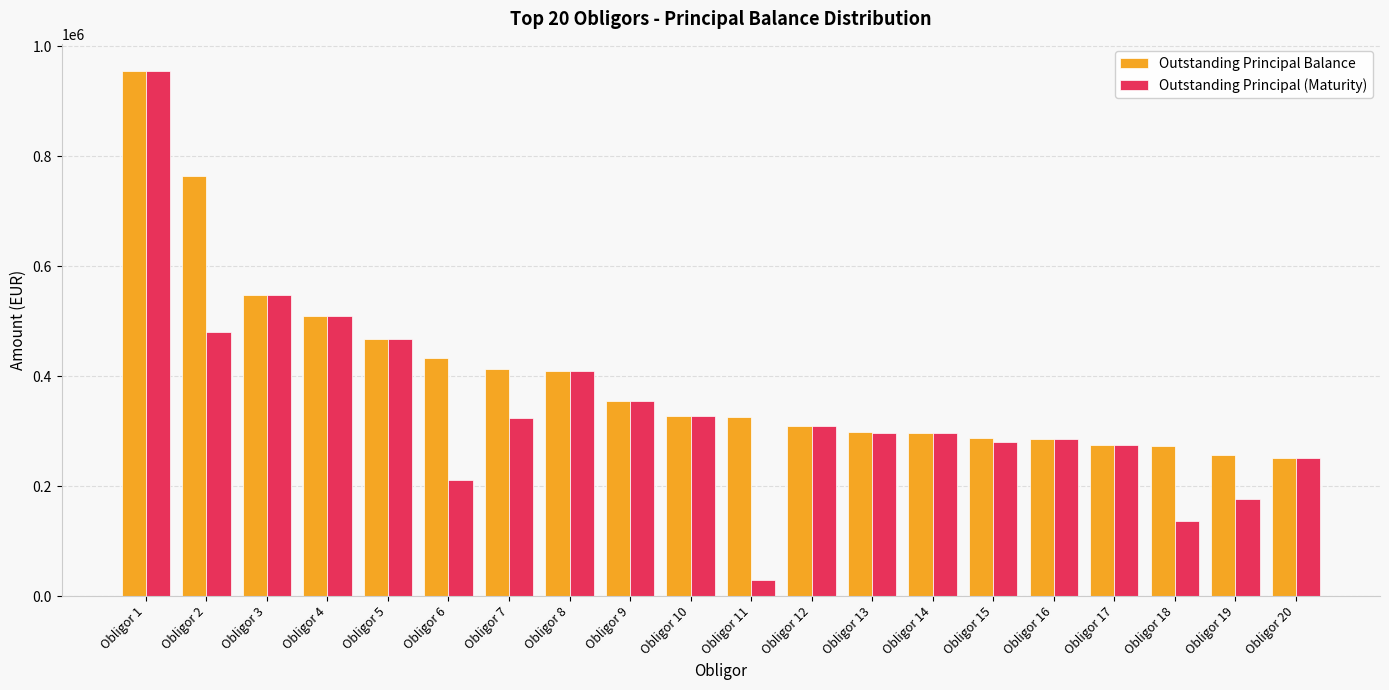

What is the difference between the maximum and minimum values in the Outstanding Principal Balance series?

704246.9